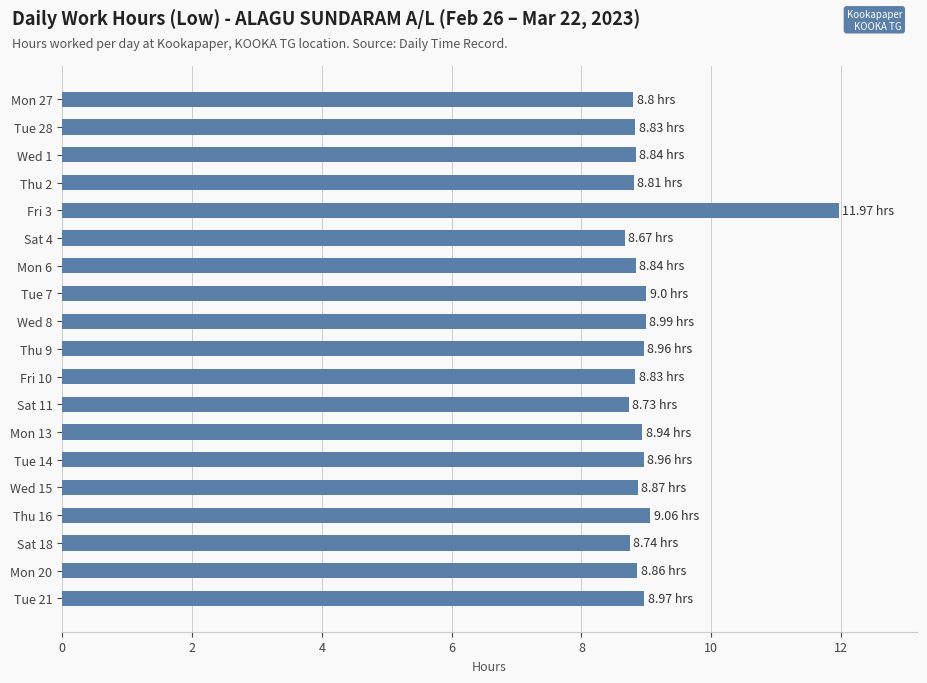

What is the average value?

9.0